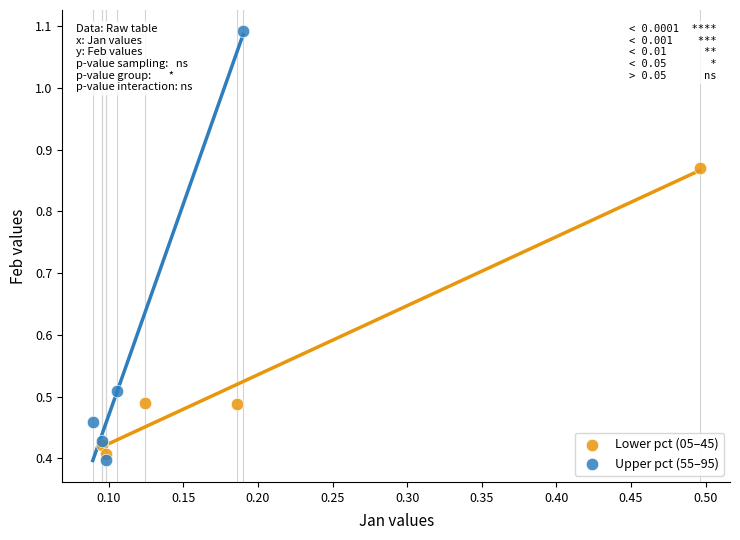

Which series has the largest Y range (max minus min)?

Upper pct (55–95)